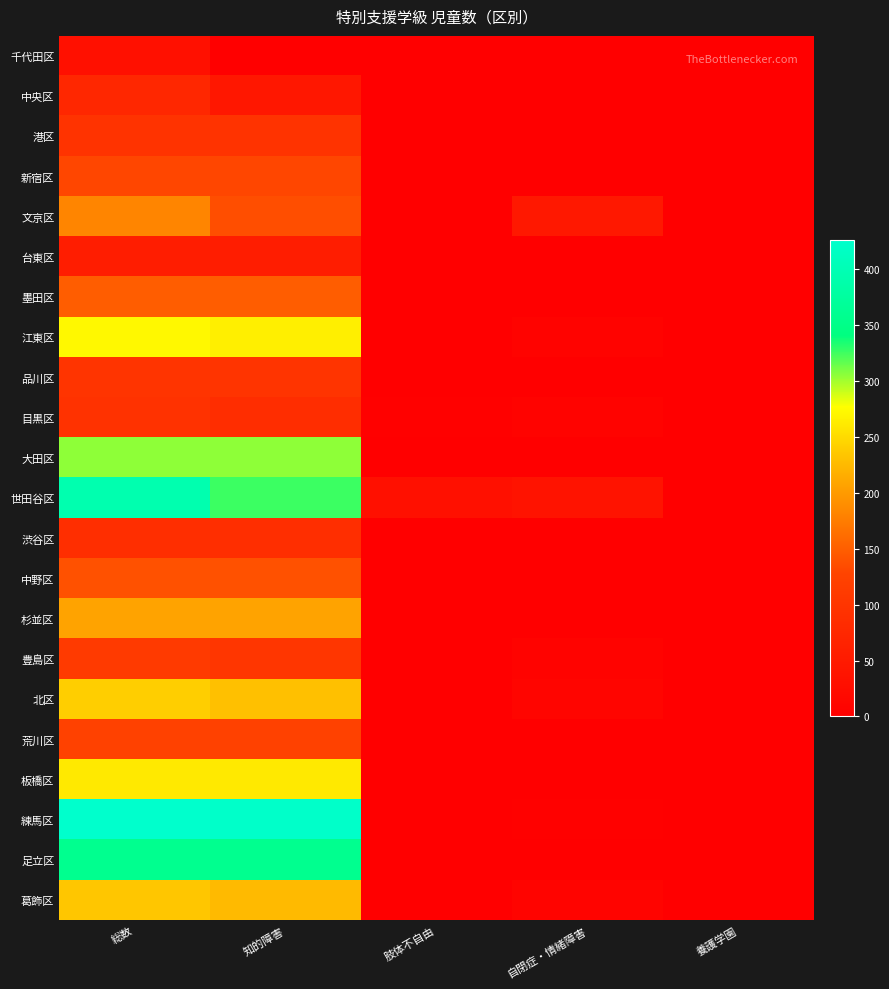

Reading left to right, what are all the values shown in this chart?

千代田区: 総数=31	知的障害=0	肢体不自由=0	自閉症・情緒障害=0	養護学園=0
中央区: 総数=74	知的障害=45	肢体不自由=0	自閉症・情緒障害=0	養護学園=0
港区: 総数=96	知的障害=96	肢体不自由=0	自閉症・情緒障害=0	養護学園=0
新宿区: 総数=130	知的障害=130	肢体不自由=0	自閉症・情緒障害=0	養護学園=0
文京区: 総数=183	知的障害=137	肢体不自由=0	自閉症・情緒障害=46	養護学園=0
台東区: 総数=55	知的障害=55	肢体不自由=0	自閉症・情緒障害=0	養護学園=0
墨田区: 総数=149	知的障害=149	肢体不自由=0	自閉症・情緒障害=0	養護学園=0
江東区: 総数=272	知的障害=265	肢体不自由=0	自閉症・情緒障害=7	養護学園=0
品川区: 総数=99	知的障害=99	肢体不自由=0	自閉症・情緒障害=0	養護学園=0
目黒区: 総数=95	知的障害=86	肢体不自由=3	自閉症・情緒障害=6	養護学園=0
大田区: 総数=305	知的障害=305	肢体不自由=0	自閉症・情緒障害=0	養護学園=0
世田谷区: 総数=394	知的障害=326	肢体不自由=31	自閉症・情緒障害=37	養護学園=0
渋谷区: 総数=88	知的障害=88	肢体不自由=0	自閉症・情緒障害=0	養護学園=0
中野区: 総数=139	知的障害=139	肢体不自由=0	自閉症・情緒障害=0	養護学園=0
杉並区: 総数=208	知的障害=208	肢体不自由=0	自閉症・情緒障害=0	養護学園=0
豊島区: 総数=110	知的障害=103	肢体不自由=0	自閉症・情緒障害=7	養護学園=0
北区: 総数=240	知的障害=230	肢体不自由=0	自閉症・情緒障害=10	養護学園=0
荒川区: 総数=123	知的障害=123	肢体不自由=0	自閉症・情緒障害=0	養護学園=0
板橋区: 総数=261	知的障害=261	肢体不自由=0	自閉症・情緒障害=0	養護学園=0
練馬区: 総数=426	知的障害=423	肢体不自由=0	自閉症・情緒障害=3	養護学園=0
足立区: 総数=358	知的障害=358	肢体不自由=0	自閉症・情緒障害=0	養護学園=0
葛飾区: 総数=234	知的障害=225	肢体不自由=0	自閉症・情緒障害=9	養護学園=0